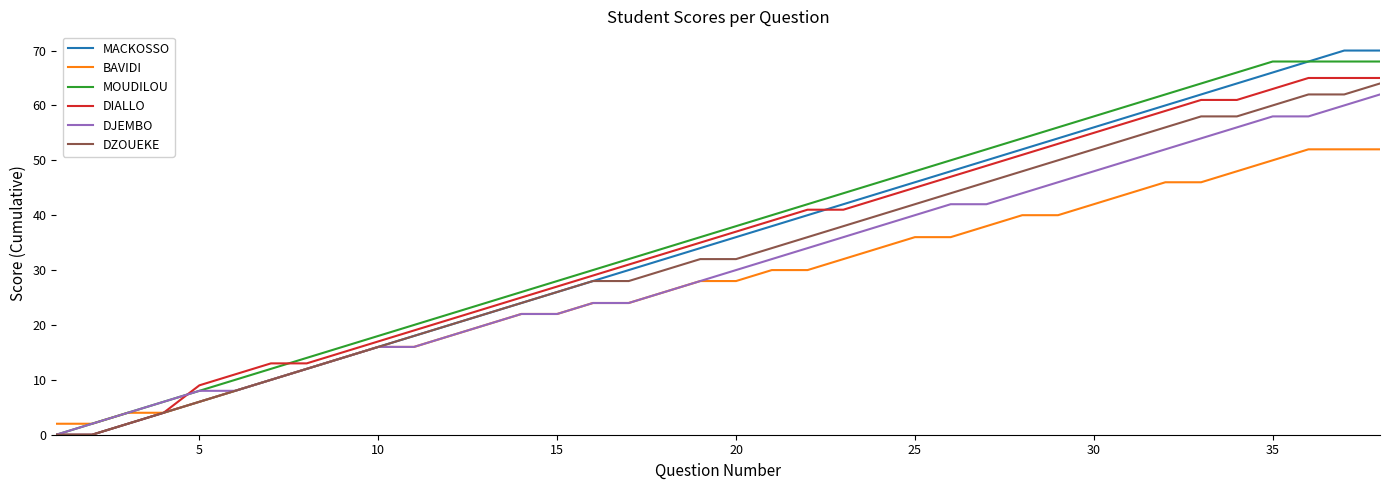

What is the difference between the maximum and second lowest values in the DJEMBO series?

60